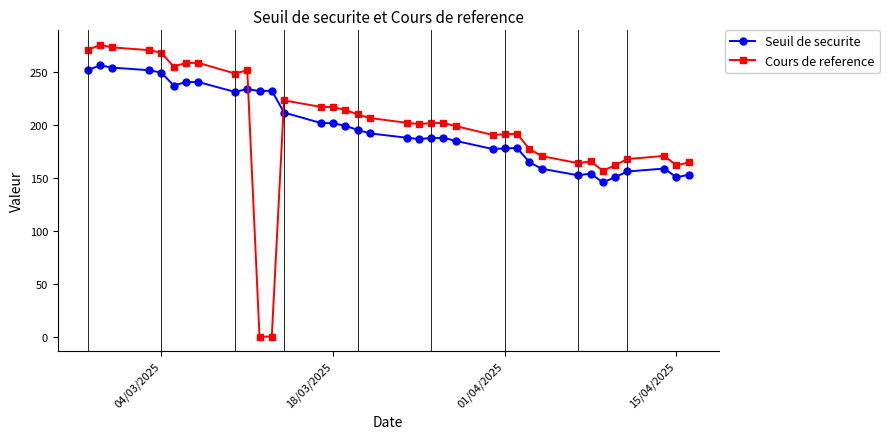

Which series ends up on top after the final intersection of Cours de reference and Seuil de securite?

Cours de reference